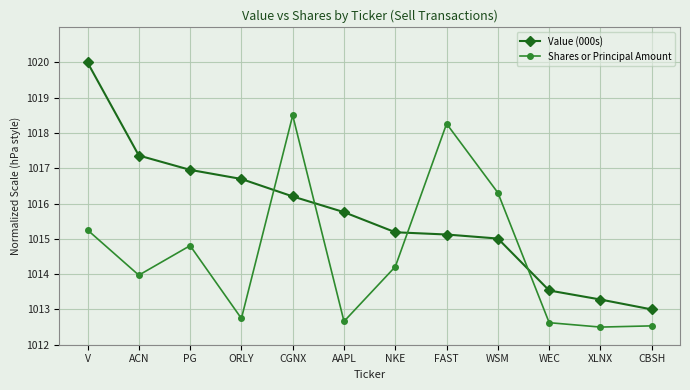

What is the label of the 8th point from the left?

FAST